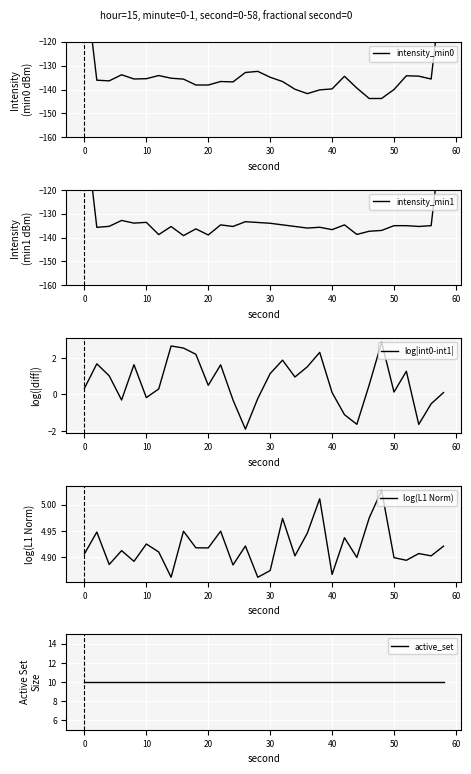

What is the maximum value for log|int0-int1|?

2.9